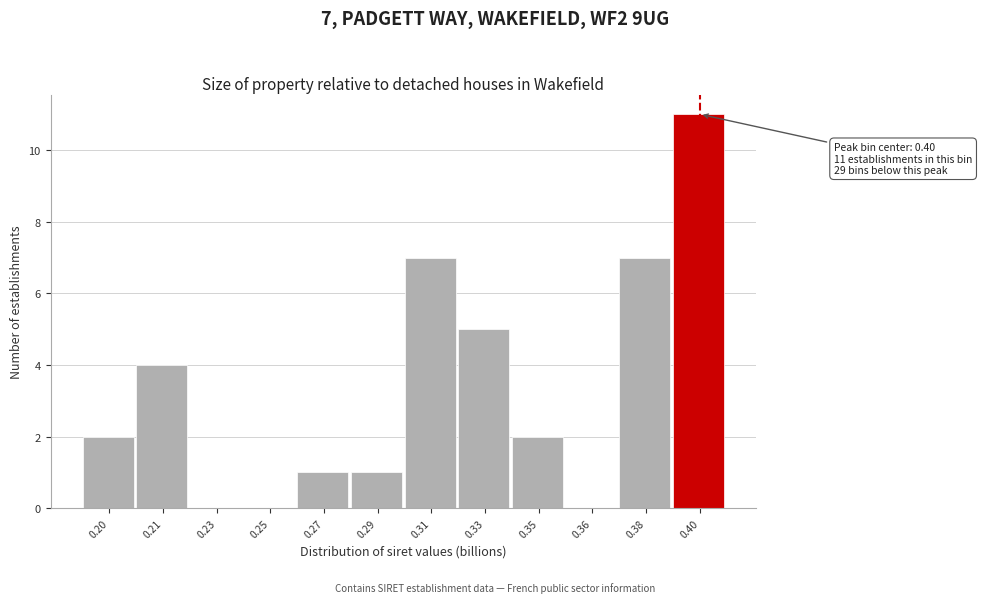

Reading left to right, extract all data points from this chart.

0.20=2	0.21=4	0.23=0	0.25=0	0.27=1	0.29=1	0.31=7	0.33=5	0.35=2	0.36=0	0.38=7	0.40=11